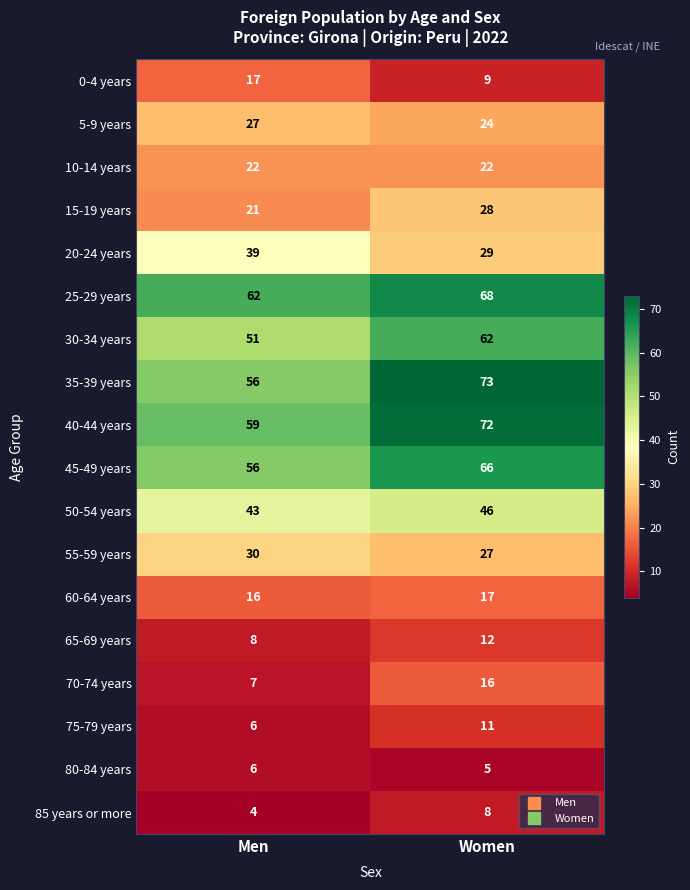

Rank the categories by 75-79 years value from lowest to highest.

Men, Women